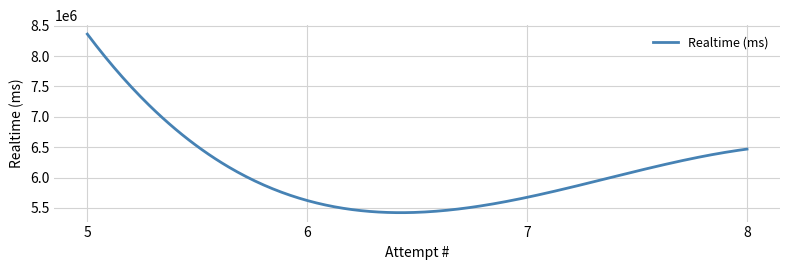

What is the difference between the maximum and minimum values?

2938722.8